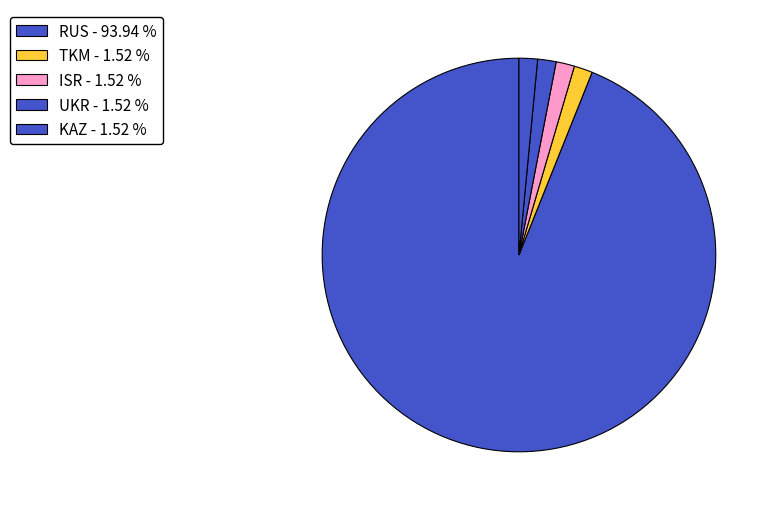

Count the number of slices in the pie.

5